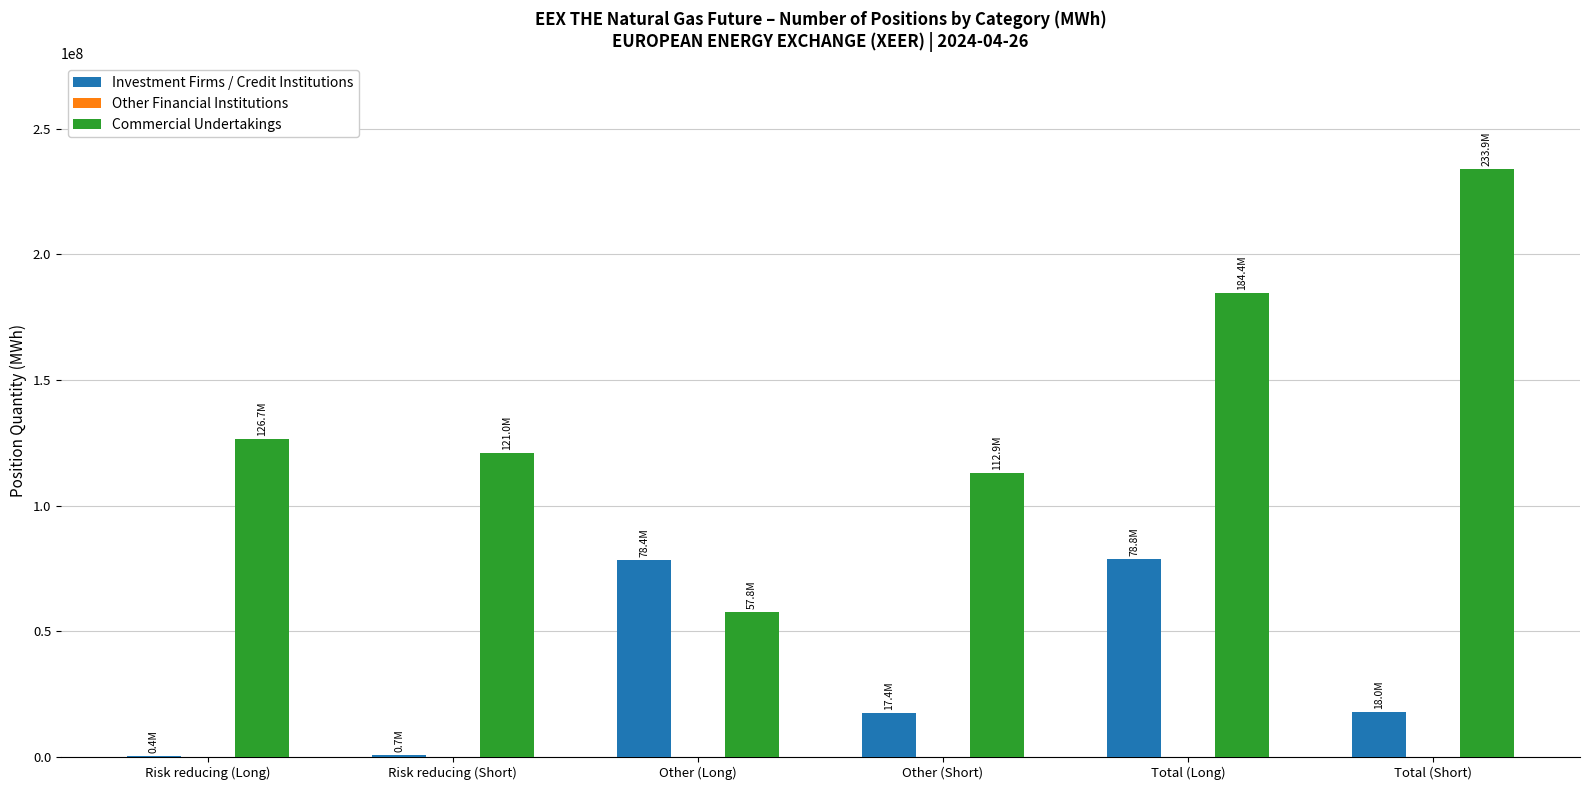

Read the Investment Firms / Credit Institutions value at Total (Short), to the nearest 100.

18044000